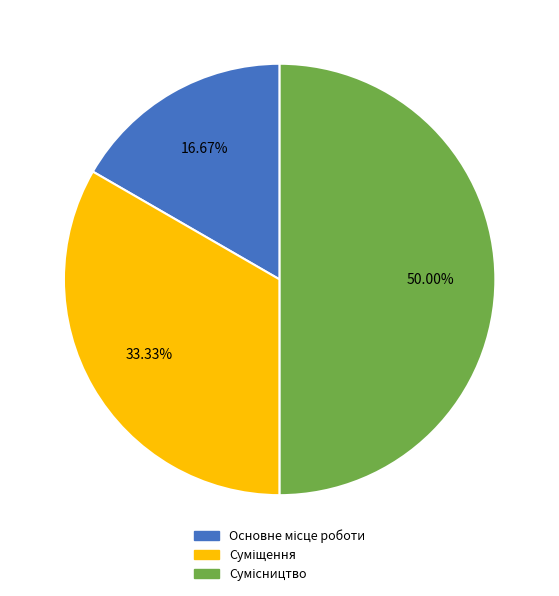

Which slice is the smallest?

Основне місце роботи